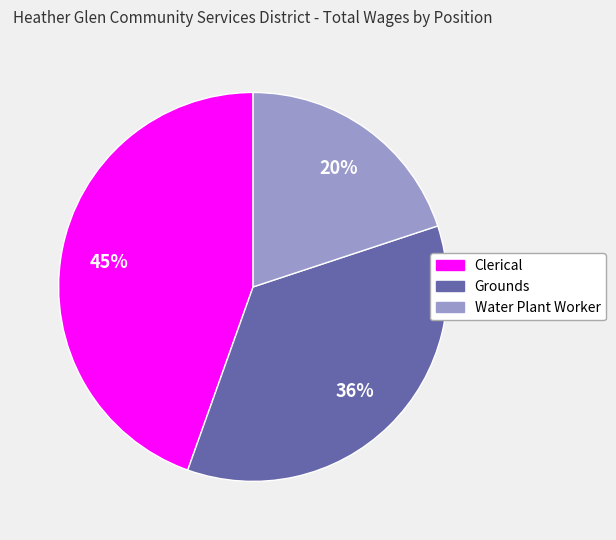

To the nearest percent, what is the average slice percentage?

33%